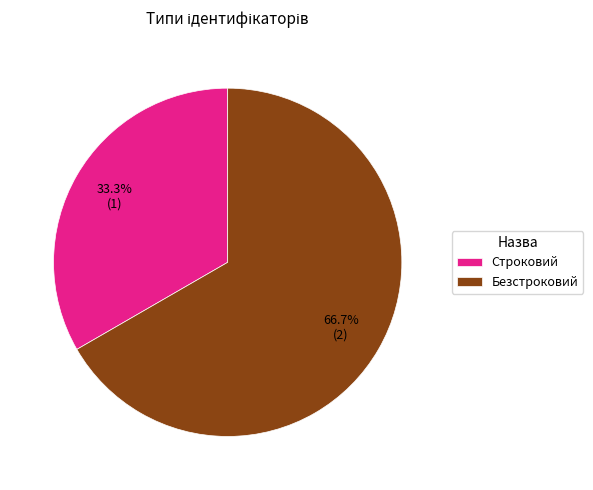

The Безстроковий slice represents 67% of the pie. True or false?

True